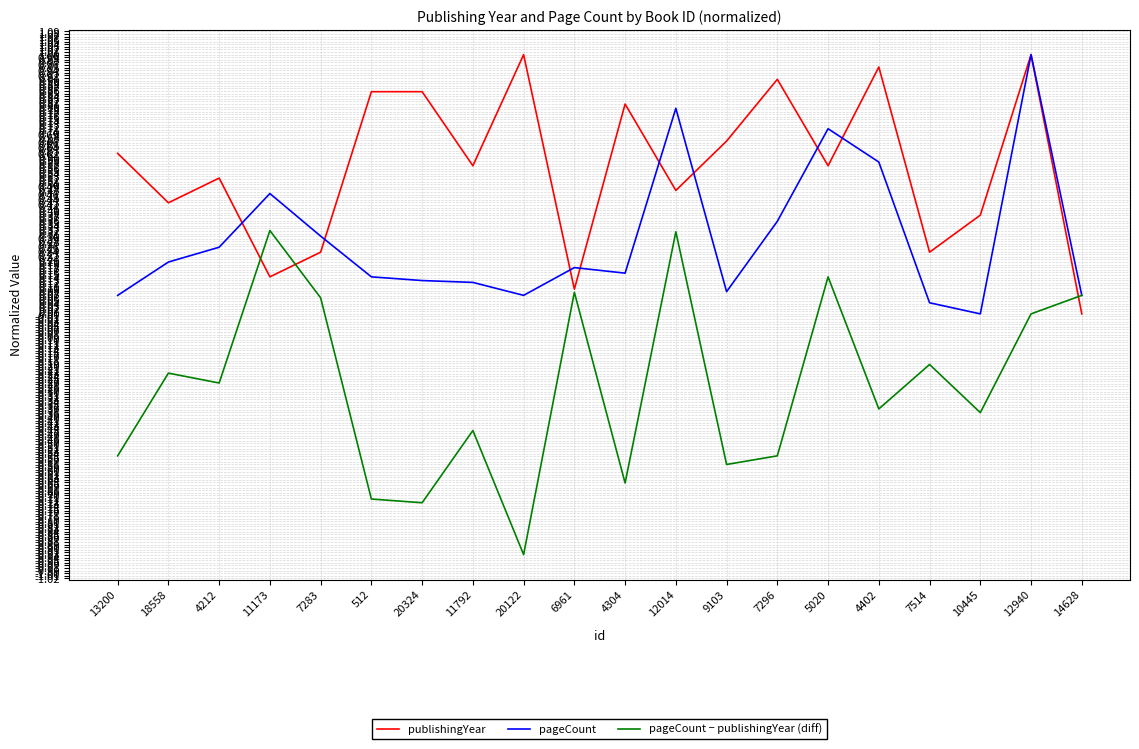

At which label does pageCount − publishingYear (diff) reach its minimum?

20122